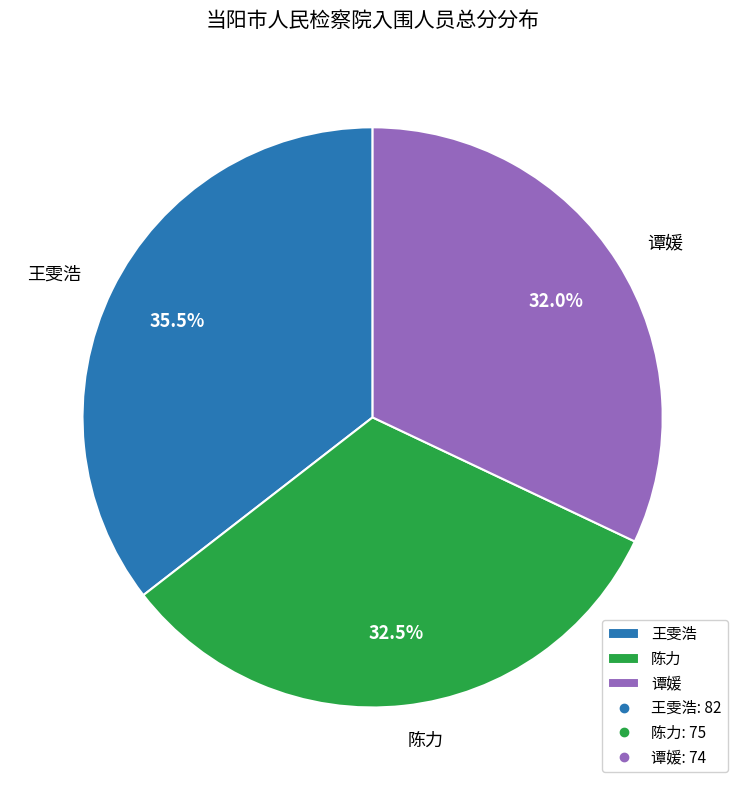

What percentage is NOT represented by 陈力?

67.5%